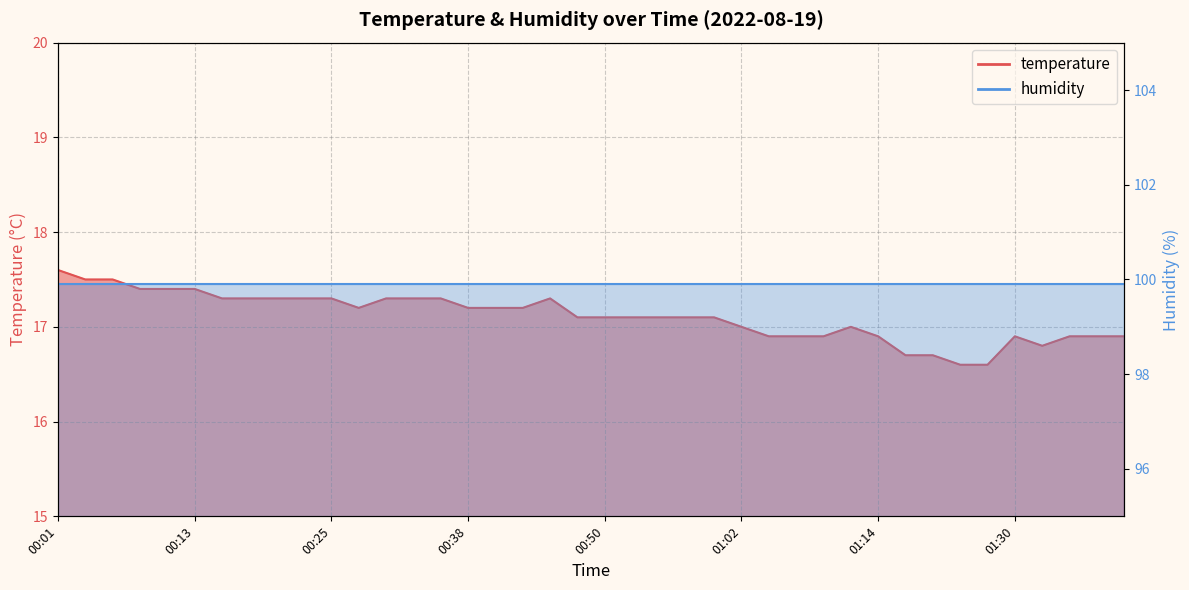

The value at 00:38 is 17.2. True or false?

True